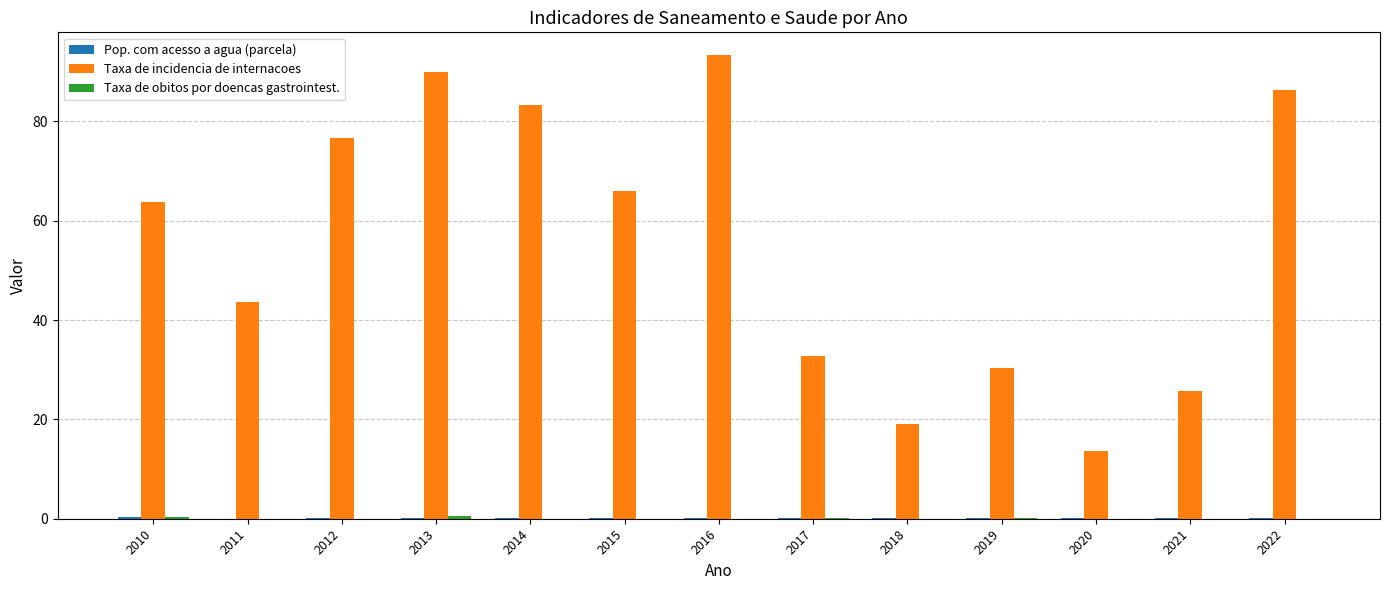

Which label corresponds to the largest value in the chart?

2016